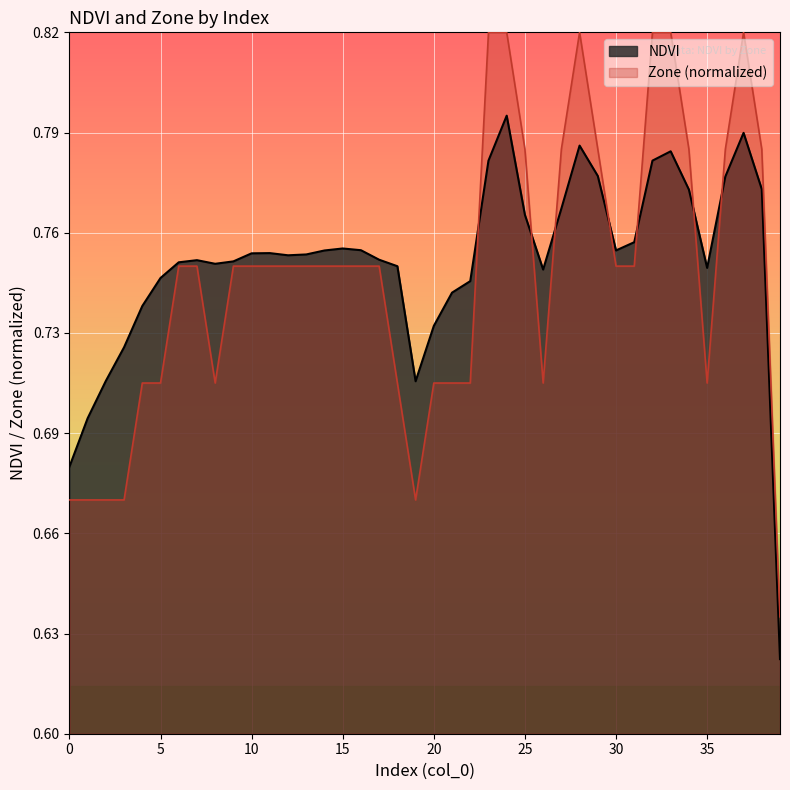

What is the difference between the second highest and second lowest values in the NDVI series?

0.1